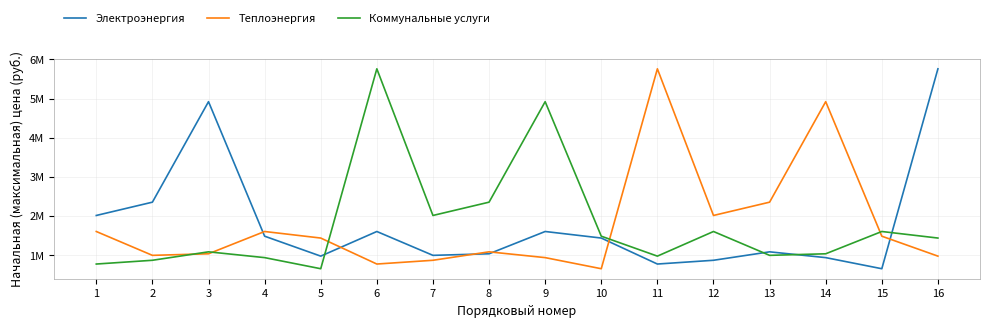

What is the difference between the maximum and minimum values in the Коммунальные услуги series?

5112000